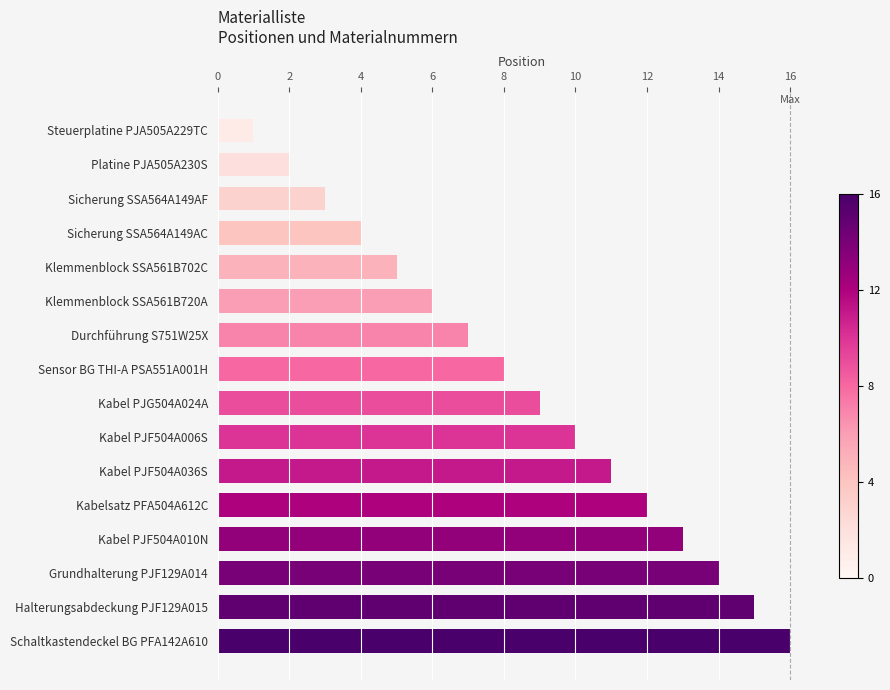

What is the smallest value displayed?

1